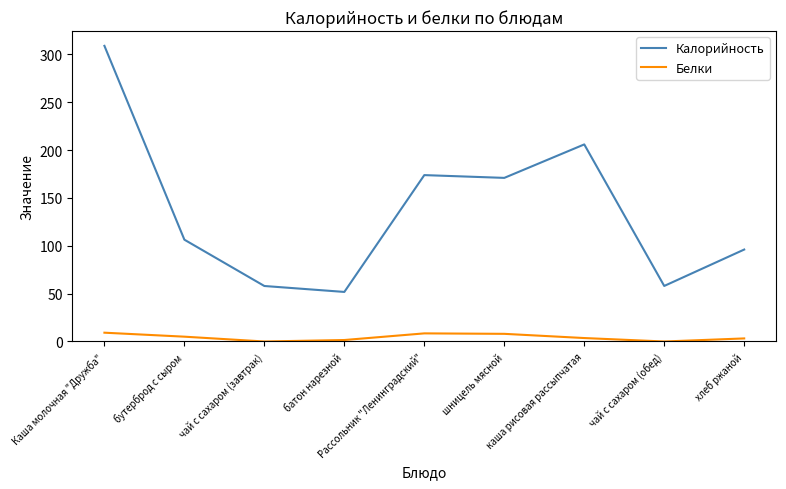

What is the difference between the Калорийность values at хлеб ржаной and бутерброд с сыром?

10.3